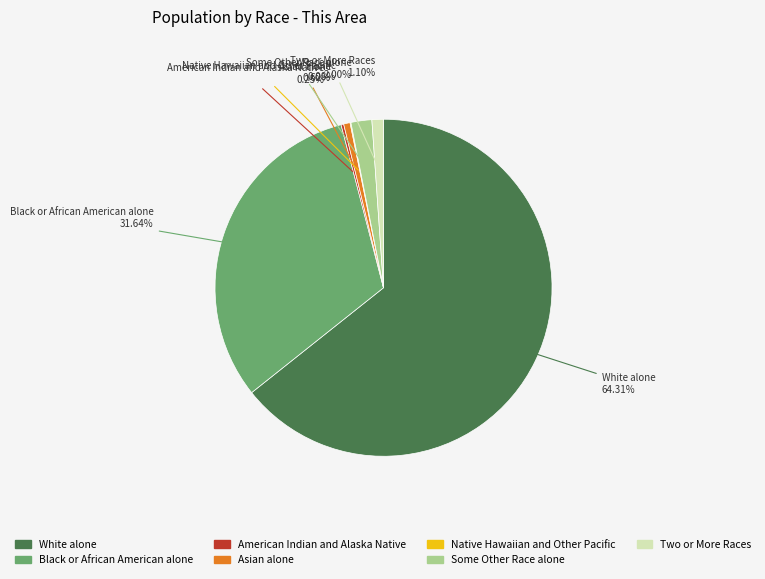

What is the largest slice in the pie chart?

White alone